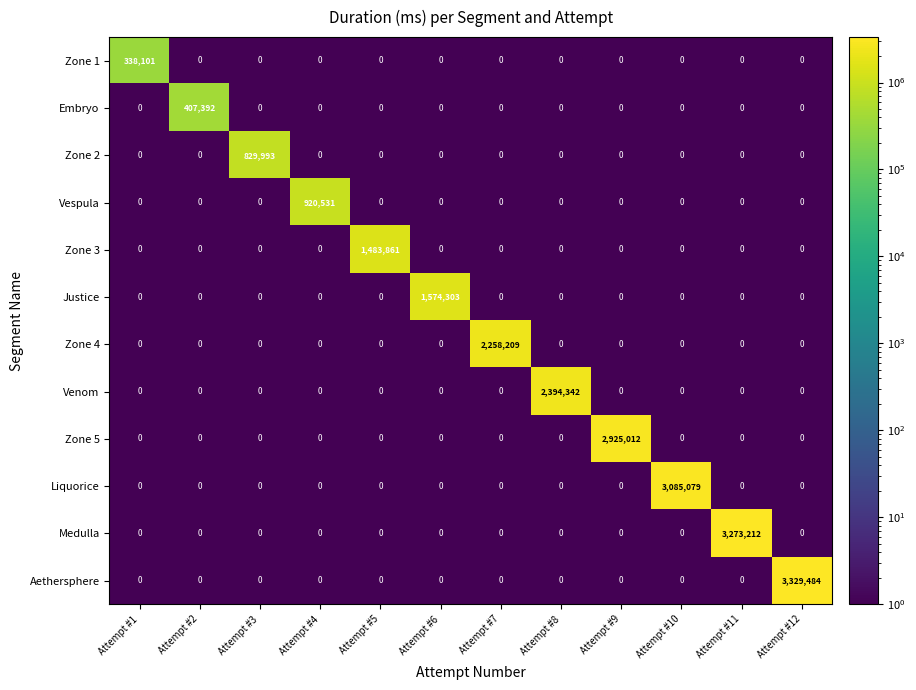

What is the total value across all series at Attempt #11?

3273212